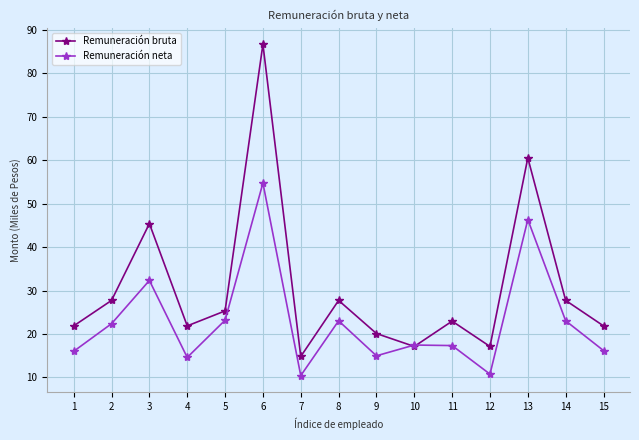

Which series has the widest spread of values?

Remuneración bruta